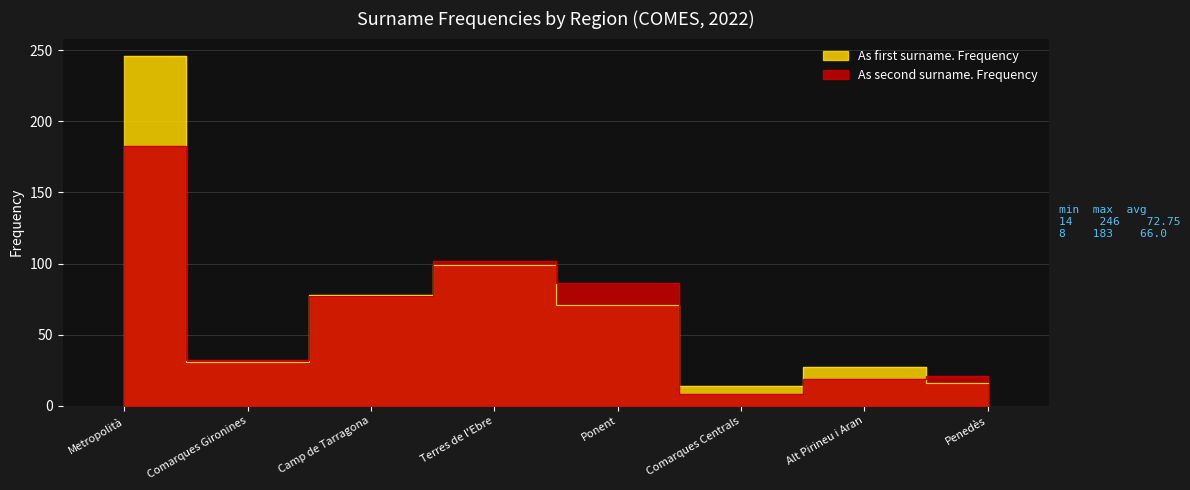

Count the number of categories in the chart.

8